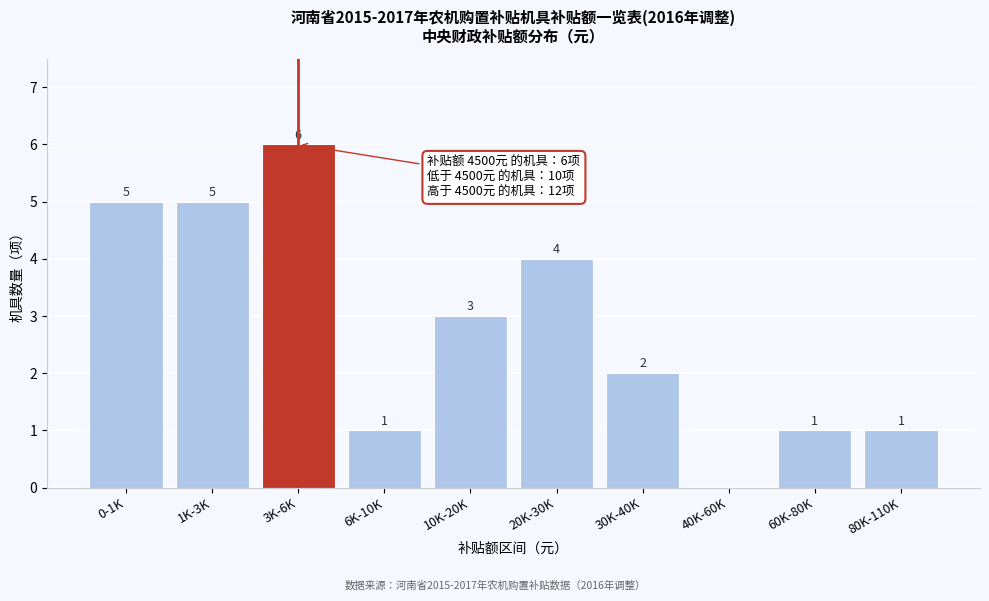

Reading right to left, list all the values displayed in this chart.

80K-110K=1	60K-80K=1	40K-60K=0	30K-40K=2	20K-30K=4	10K-20K=3	6K-10K=1	3K-6K=6	1K-3K=5	0-1K=5